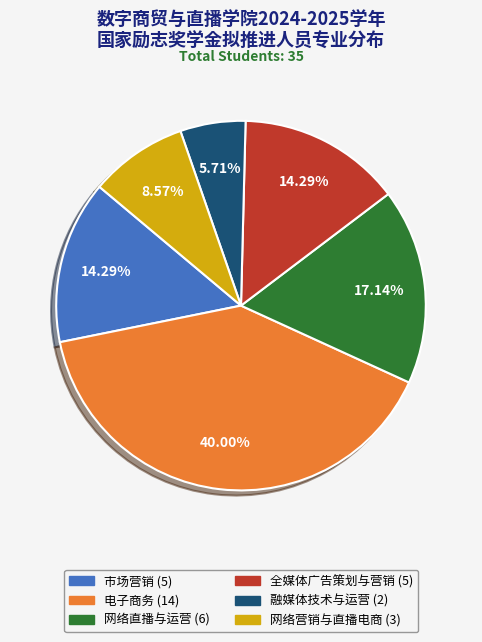

Which slice is the largest?

电子商务